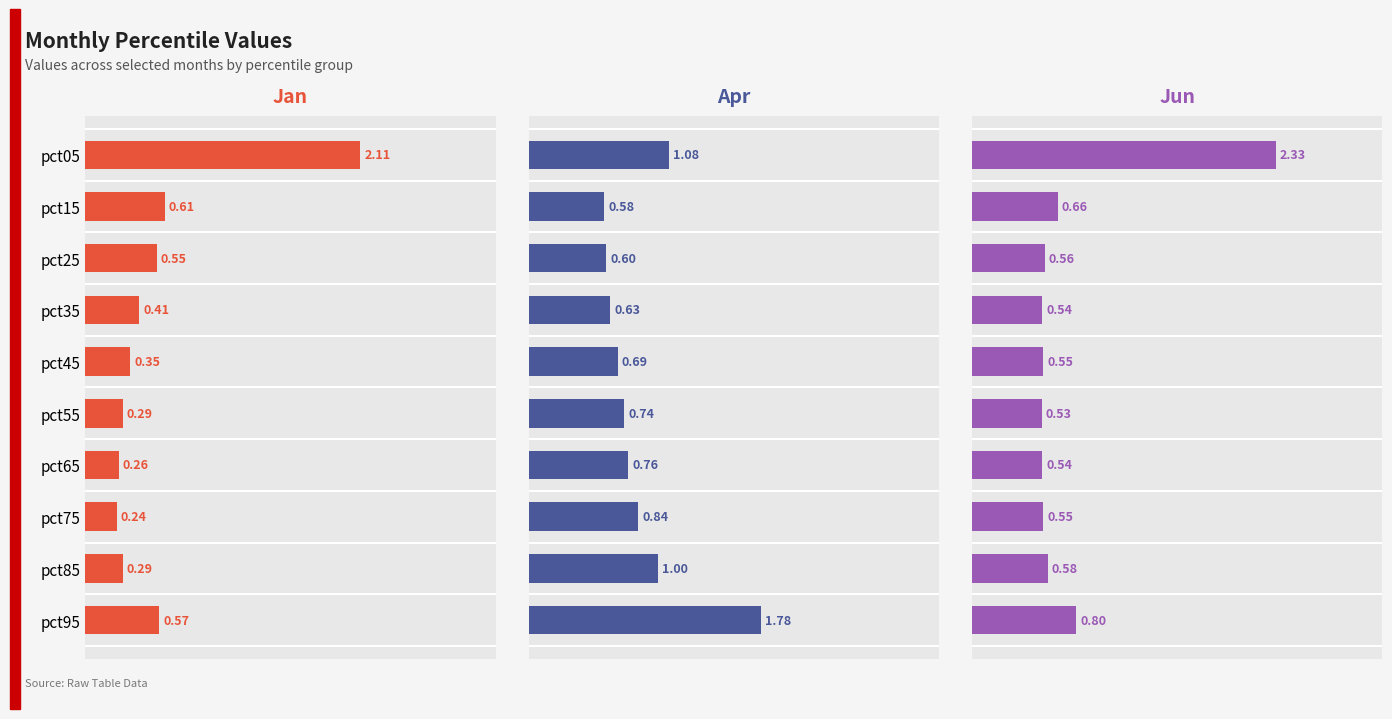

Which has a higher value, pct15 or pct75?

pct15